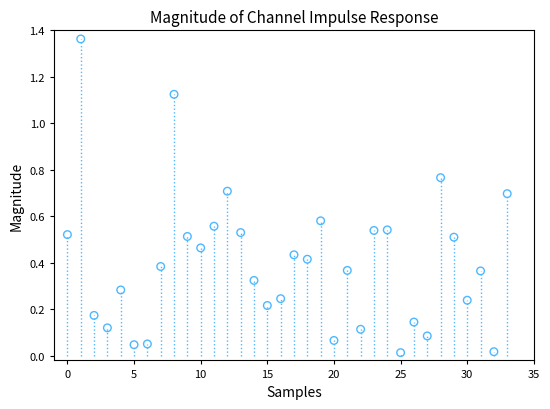

What is the range of Y values (max minus min)?

1.3